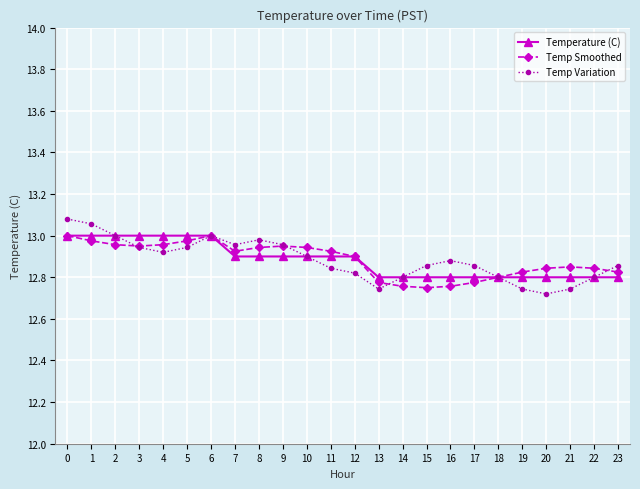

Rank the series at 16 from lowest to highest value.

Temp Smoothed, Temperature (C), Temp Variation